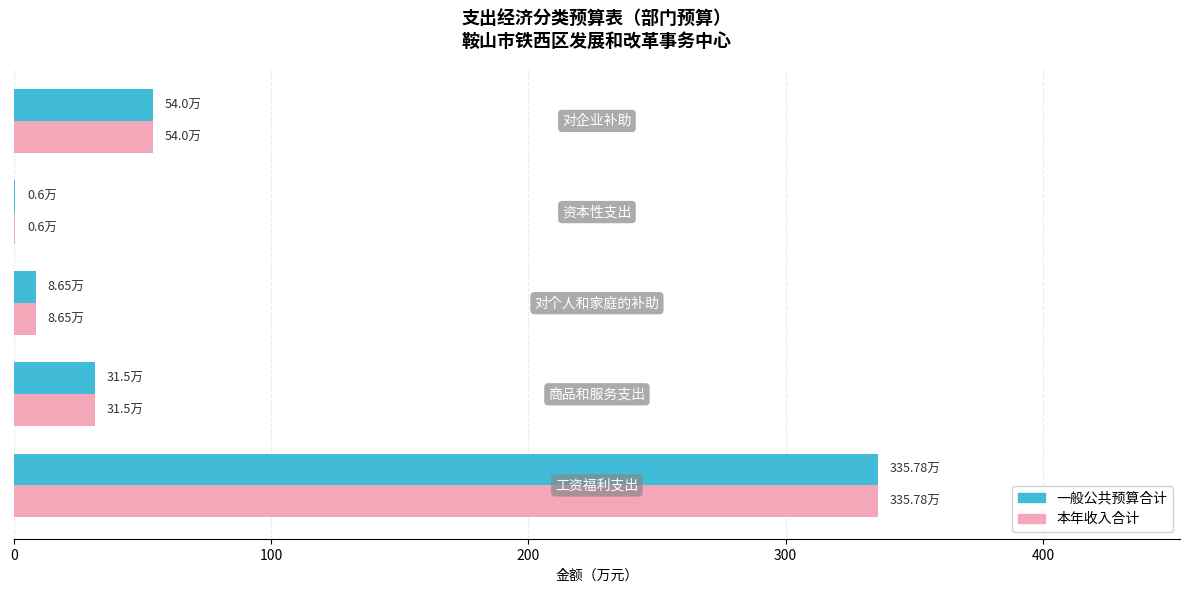

What is the sum of all 本年收入合计 values?

430.5